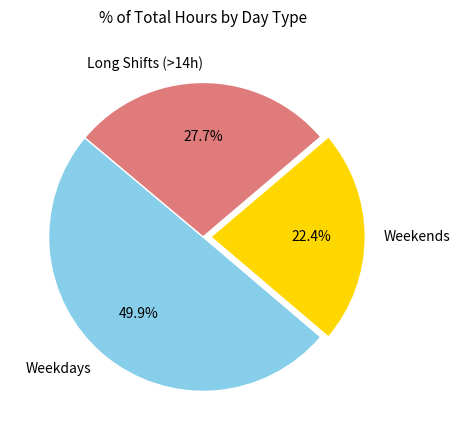

Is the sum of Weekdays and Weekends greater than half?

Yes